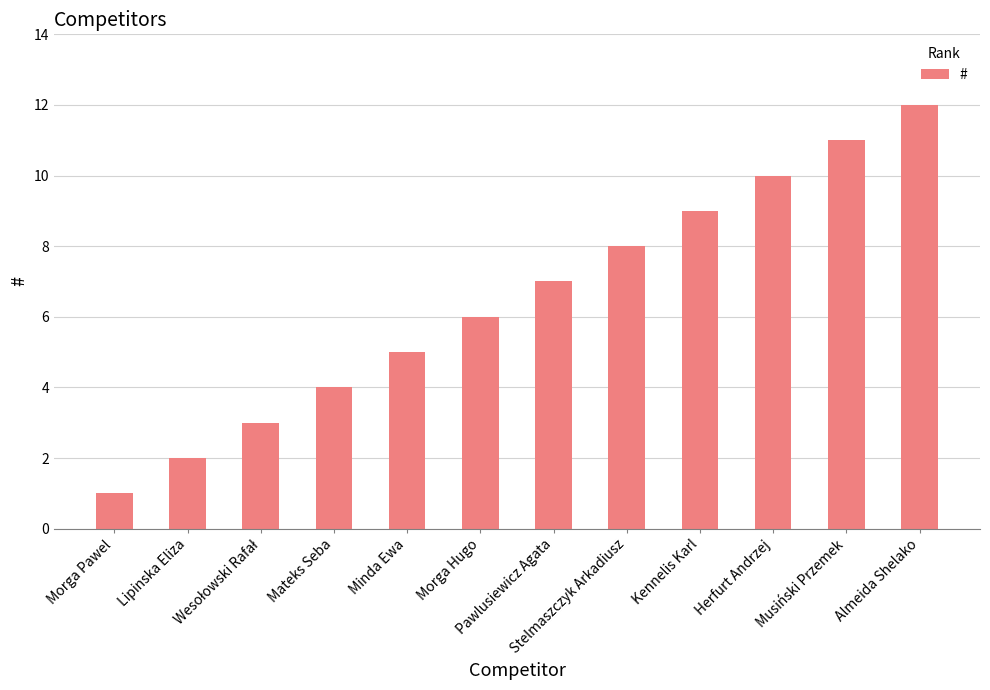

What is the value of the 2nd bar from the left?

2